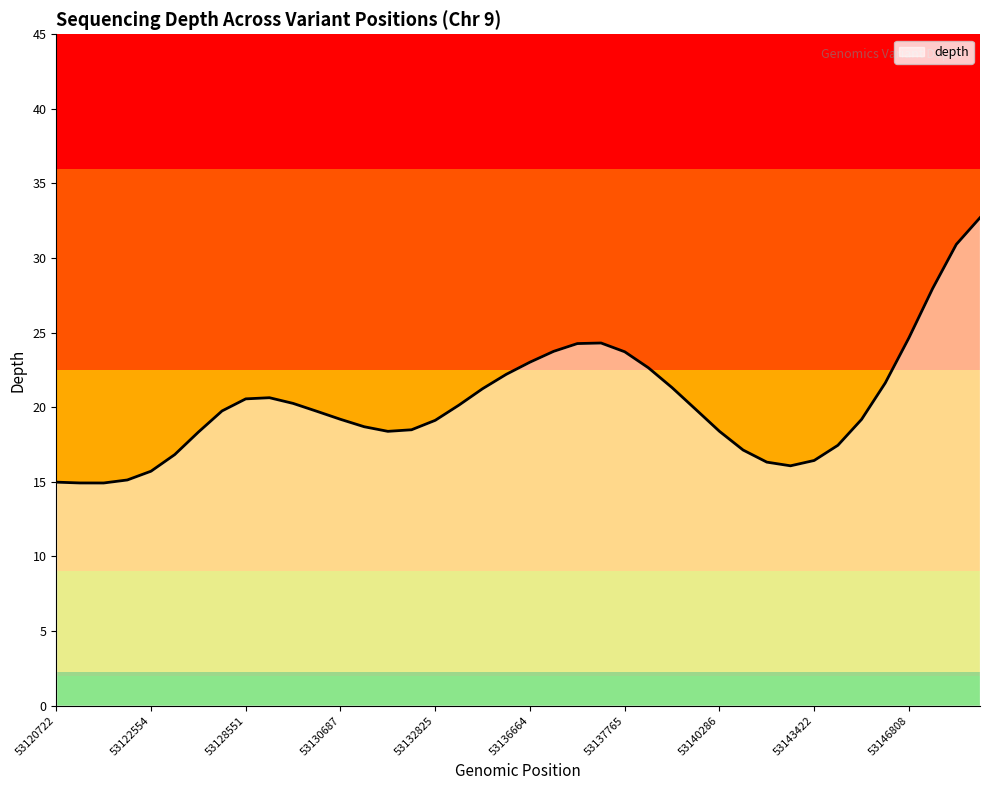

What is the difference between the maximum and minimum values?

17.8